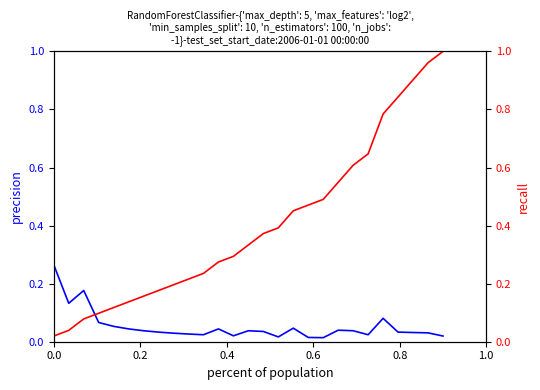

True or false: recall has a value of 0.8 at 19.

False